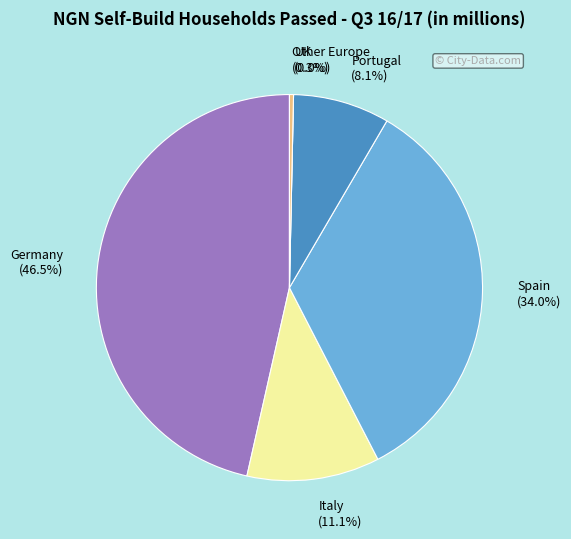

How many slices are in this pie chart?

6